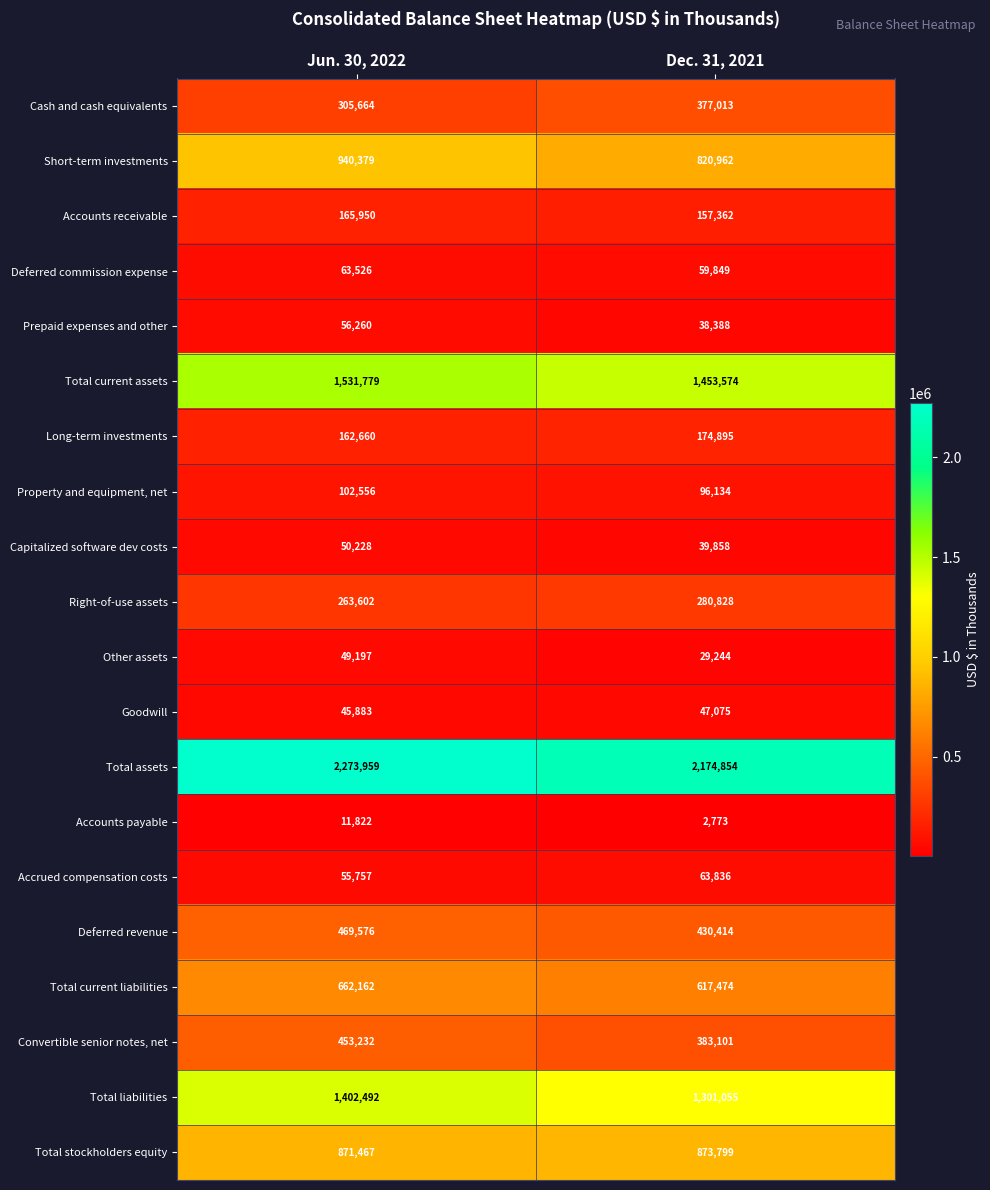

What is the sum of the Total current assets values at Jun. 30, 2022 and Dec. 31, 2021?

2985353